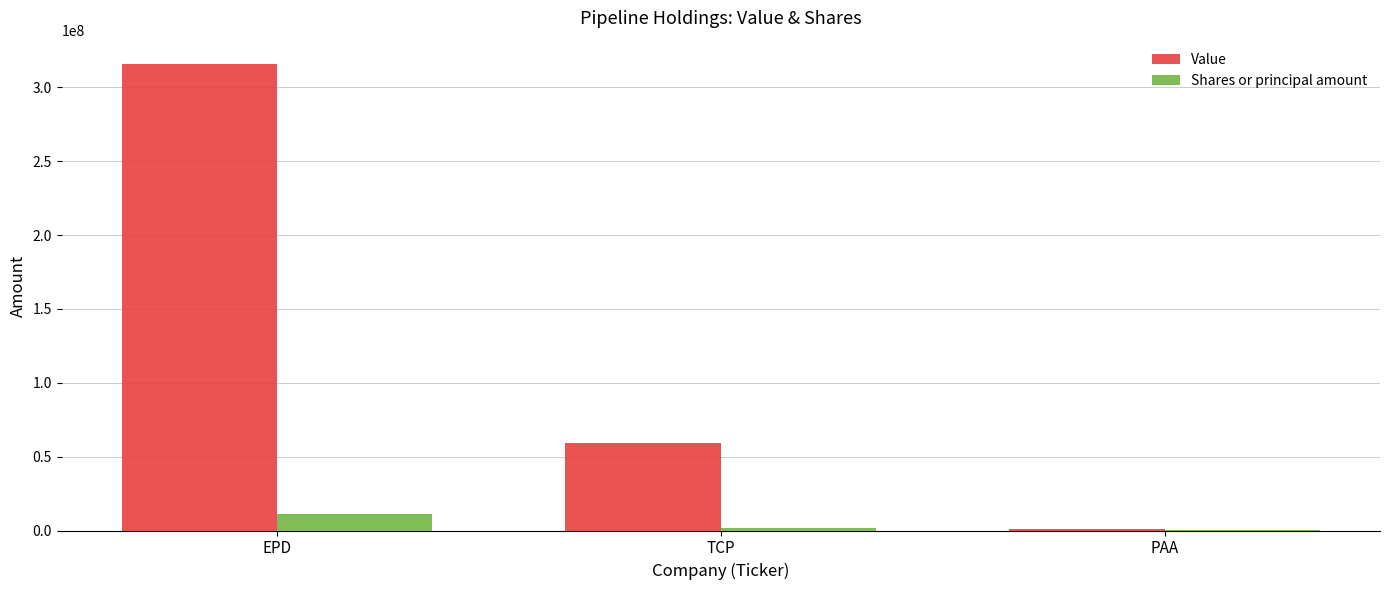

At which category does the chart reach its peak across all series?

EPD